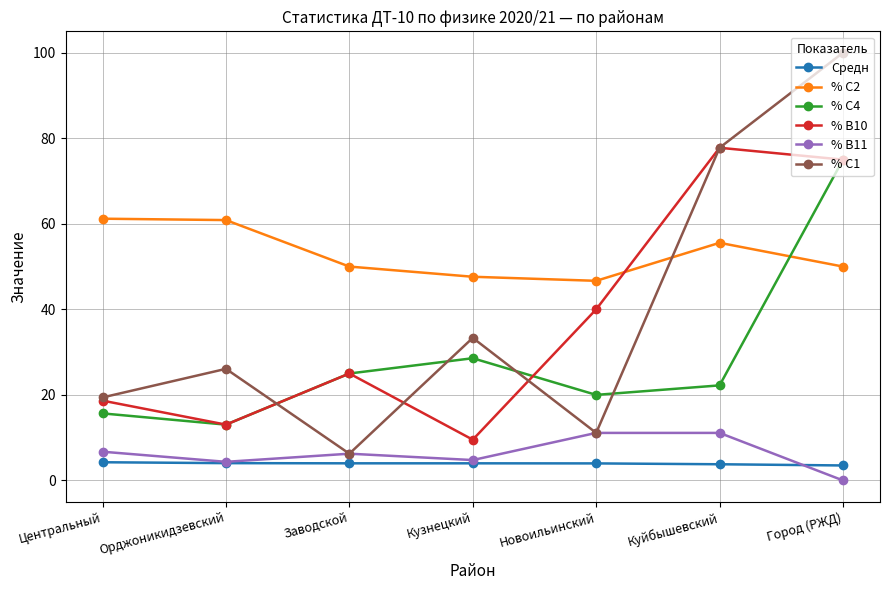

At how many categories does at least one series exceed 95?

1